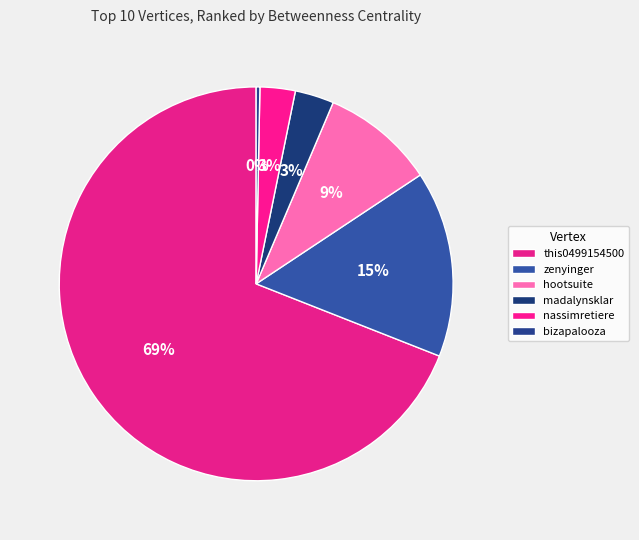

To the nearest percent, what is the combined percentage of madalynsklar and zenyinger?

18%